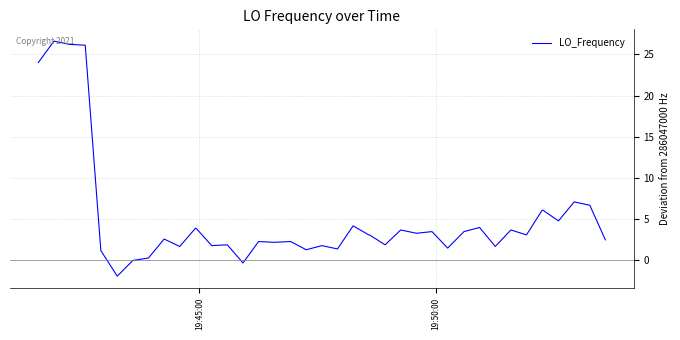

What is the difference between the second highest and minimum values?

28.1